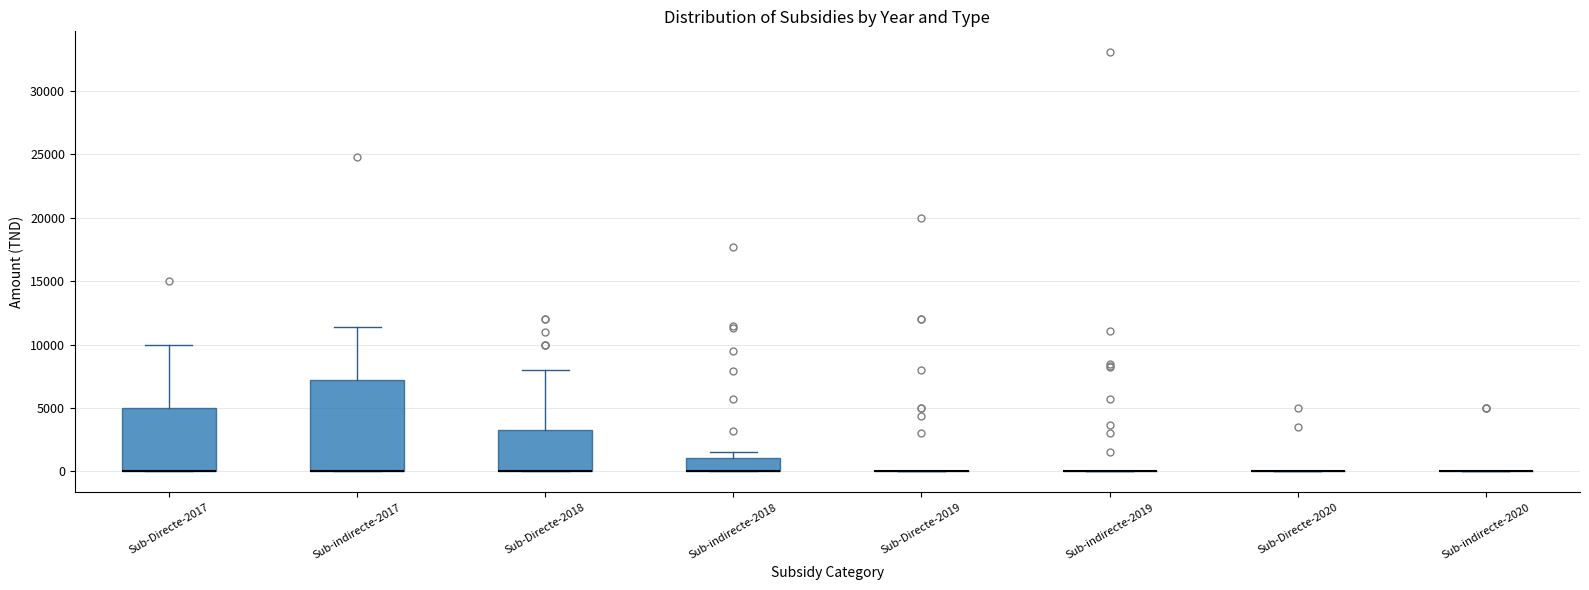

Reading left to right, read every box against the y-axis: the position of its median line, the range the box covers, and the ends of its whiskers. The values are not printed on the chart, so give them approximately, as read against the axis.

Sub-Directe-2017: median 0 (drawn on the box's lower edge), box 0 to 5000, whiskers 0 to 10000
Sub-indirecte-2017: median 0 (drawn on the box's lower edge), box 0 to 7000, whiskers 0 to 11500
Sub-Directe-2018: median 0 (drawn on the box's lower edge), box 0 to 3500, whiskers 0 to 8000
Sub-indirecte-2018: median 0 (drawn on the box's lower edge), box 0 to 1000, whiskers 0 to 1500
Sub-Directe-2019: box collapsed to a line at 0, whiskers 0 to 0
Sub-indirecte-2019: box collapsed to a line at 0, whiskers 0 to 0
Sub-Directe-2020: box collapsed to a line at 0, whiskers 0 to 0
Sub-indirecte-2020: box collapsed to a line at 0, whiskers 0 to 0